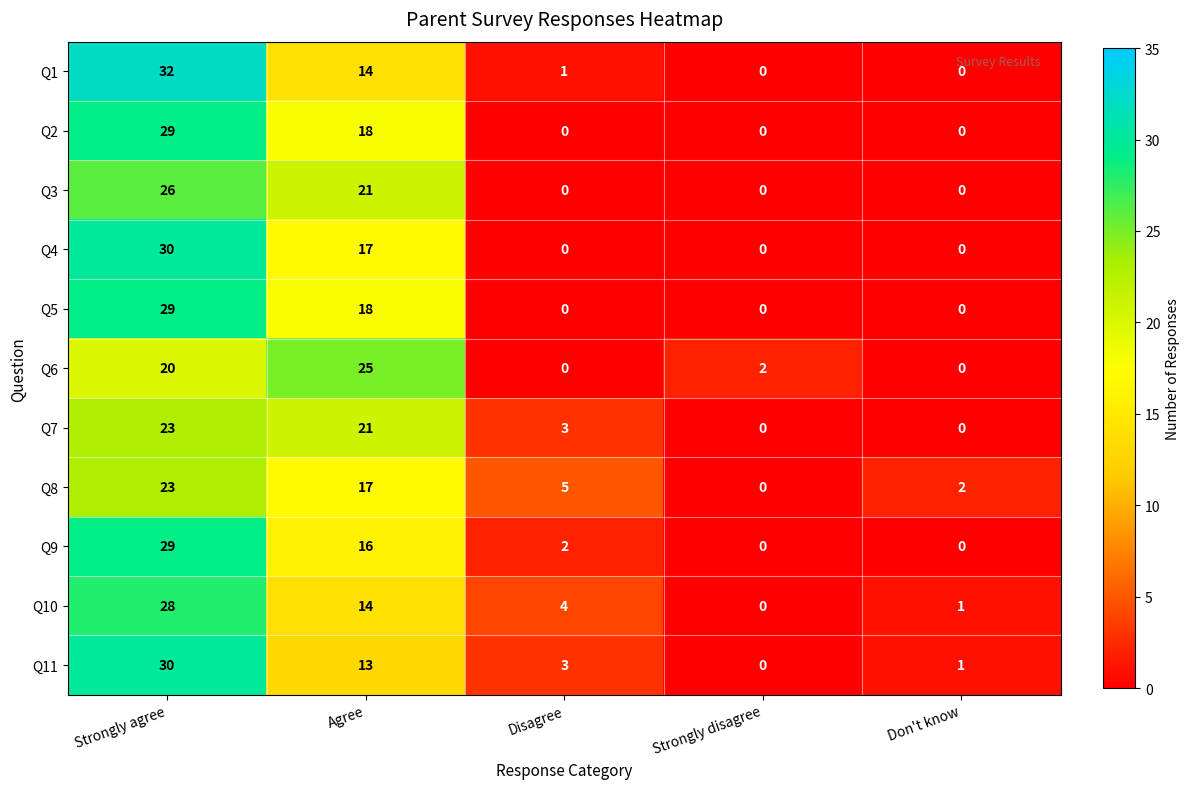

What is the maximum value for Q6?

25